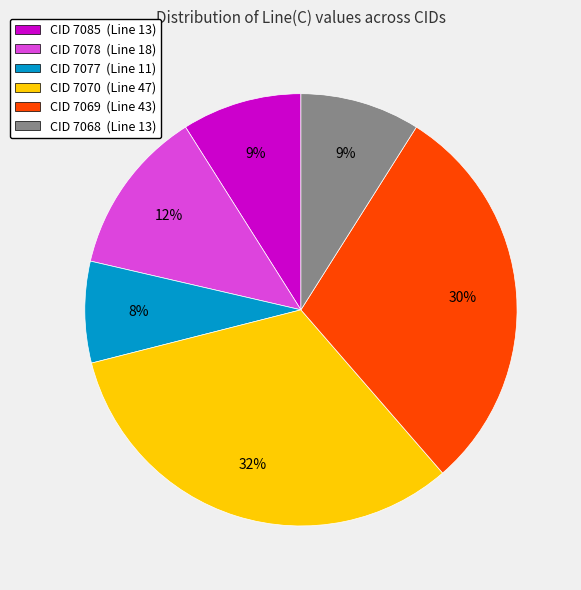

Is it true that CID 7078 is 12% of the pie?

True